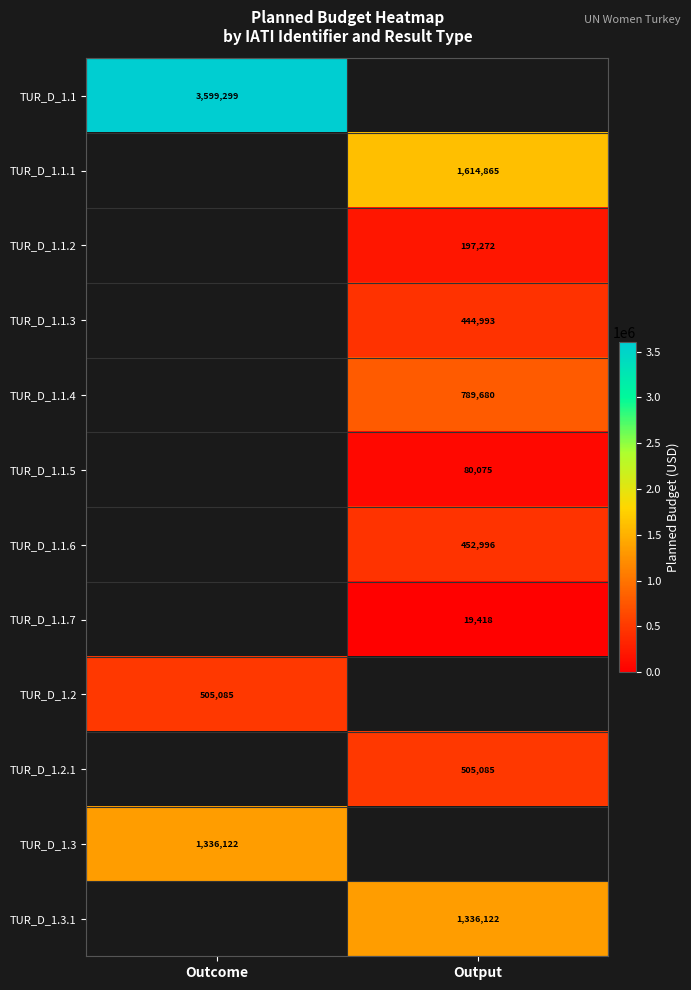

The TUR_D_1.1.3 series shows 444993 at Output. True or false?

True